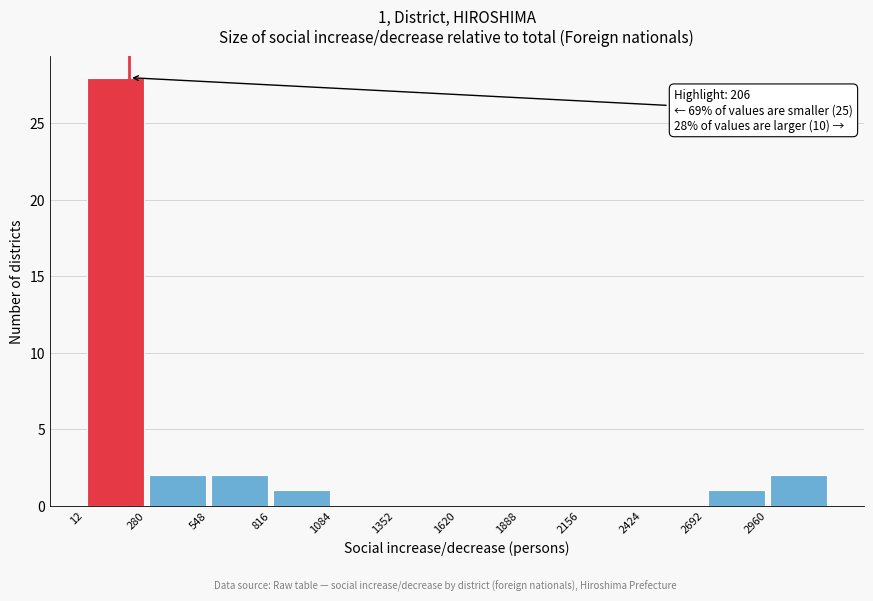

Which range on the x-axis has the tallest bar?

0 to 300